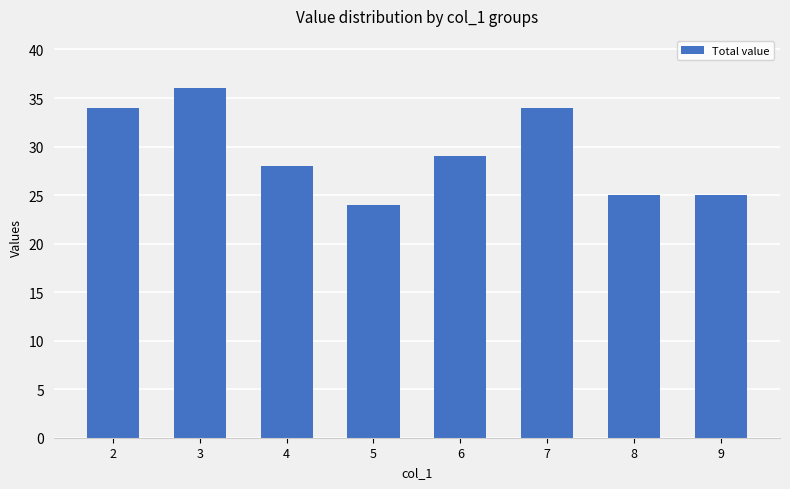

What is the ratio of the value at 3 to the value at 8?

1.4